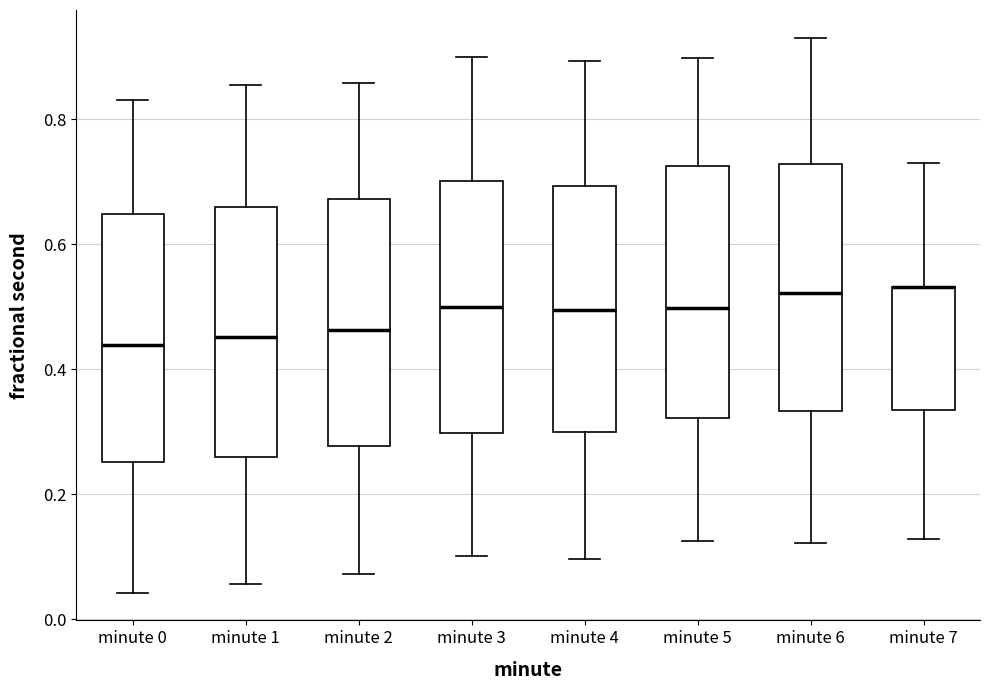

Reading left to right, read every box against the y-axis: the position of its median line, the range the box covers, and the ends of its whiskers. The values are not printed on the chart, so give them approximately, as read against the axis.

minute 0: median 0.44, box 0.26 to 0.64, whiskers 0.04 to 0.84
minute 1: median 0.46, box 0.26 to 0.66, whiskers 0.06 to 0.86
minute 2: median 0.46, box 0.28 to 0.68, whiskers 0.08 to 0.86
minute 3: median 0.50, box 0.30 to 0.70, whiskers 0.10 to 0.90
minute 4: median 0.50, box 0.30 to 0.70, whiskers 0.10 to 0.90
minute 5: median 0.50, box 0.32 to 0.72, whiskers 0.12 to 0.90
minute 6: median 0.52, box 0.34 to 0.72, whiskers 0.12 to 0.94
minute 7: median 0.54 (drawn on the box's upper edge), box 0.34 to 0.54, whiskers 0.12 to 0.72